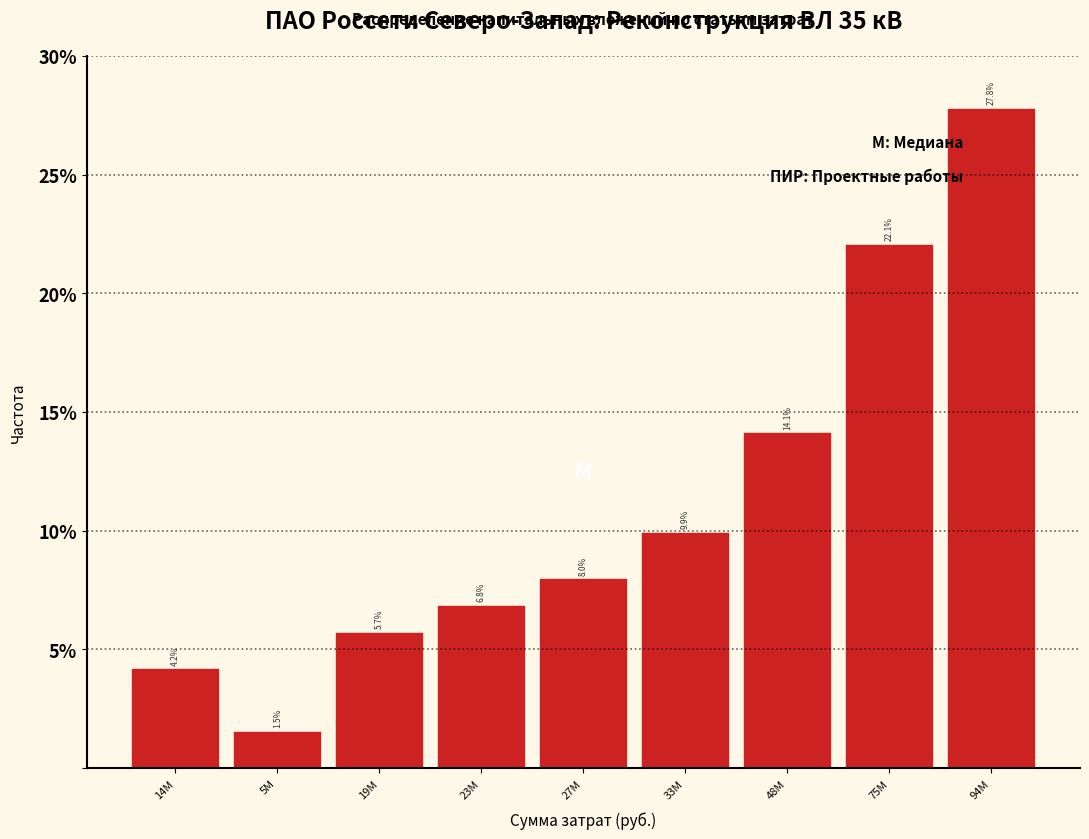

Reading left to right, what are all the values shown in this chart?

14M=4.2	5M=1.5	19M=5.7	23M=6.8	27M=8.0	33M=9.9	48M=14.1	75M=22.1	94M=27.8